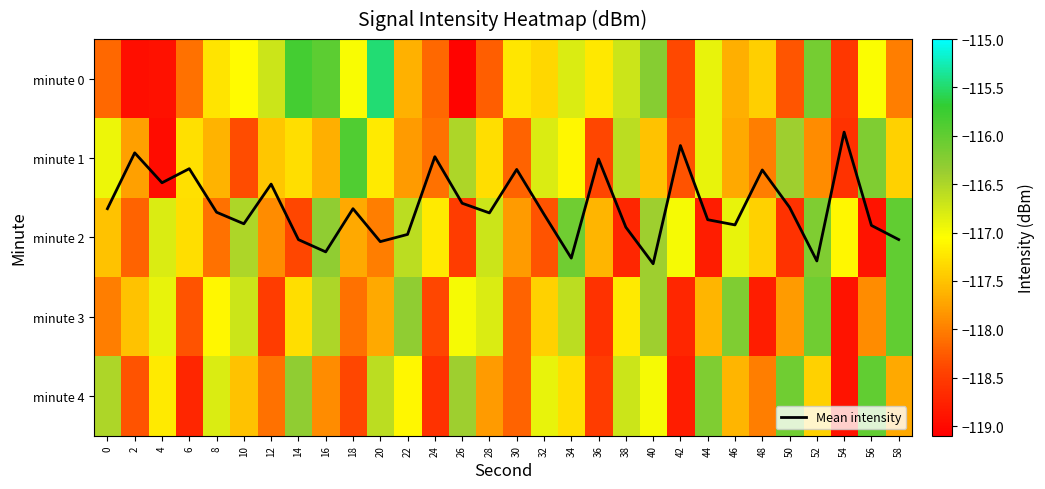

Is it true that minute 4 equals -118.6 at 24?

True